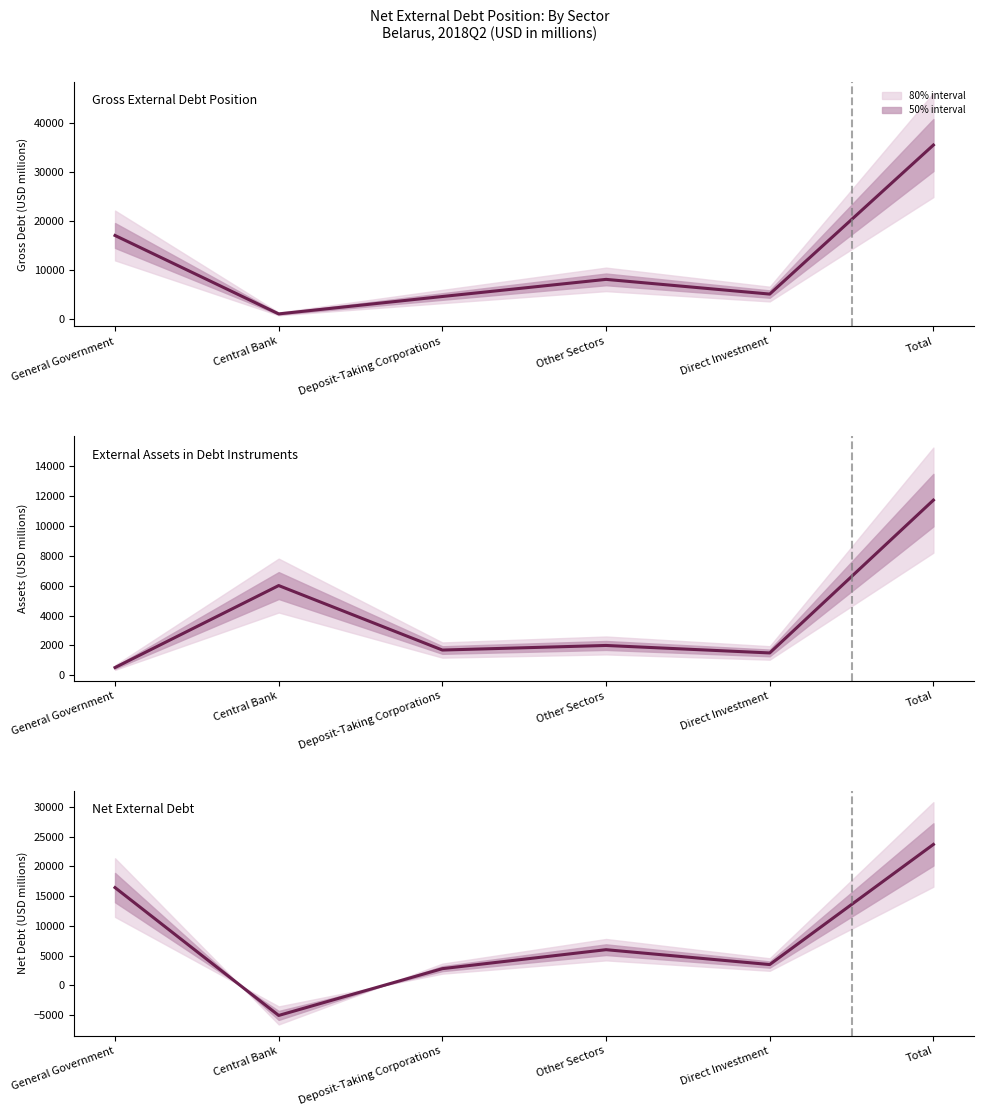

What is the label of the 2nd point from the left?

Central Bank